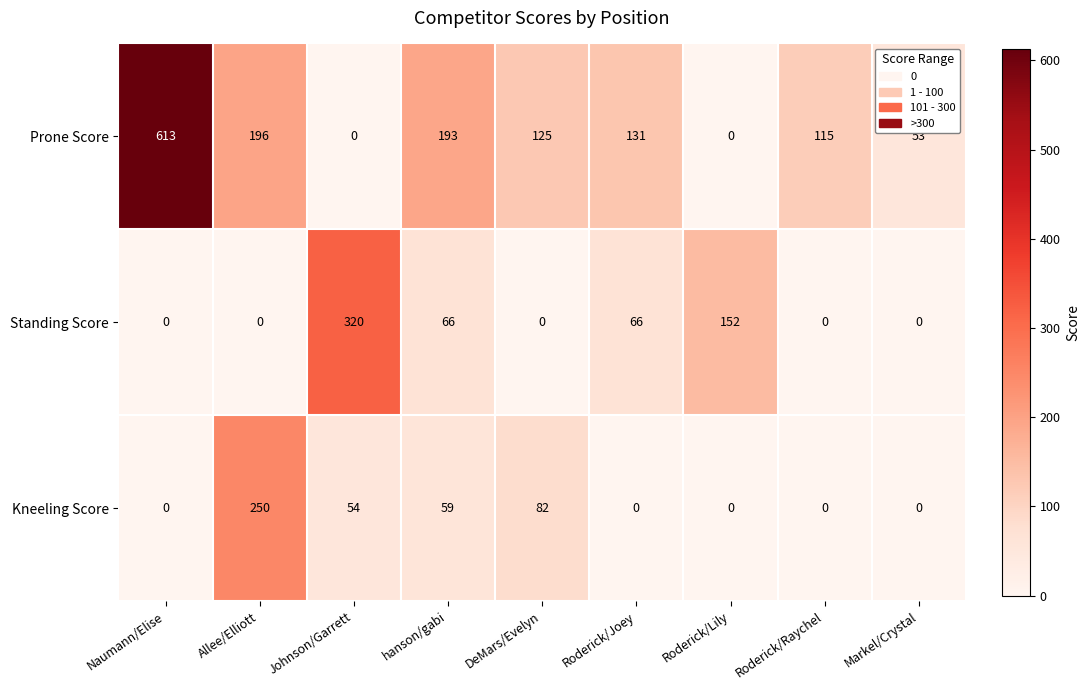

Which series has the widest spread of values?

Prone Score